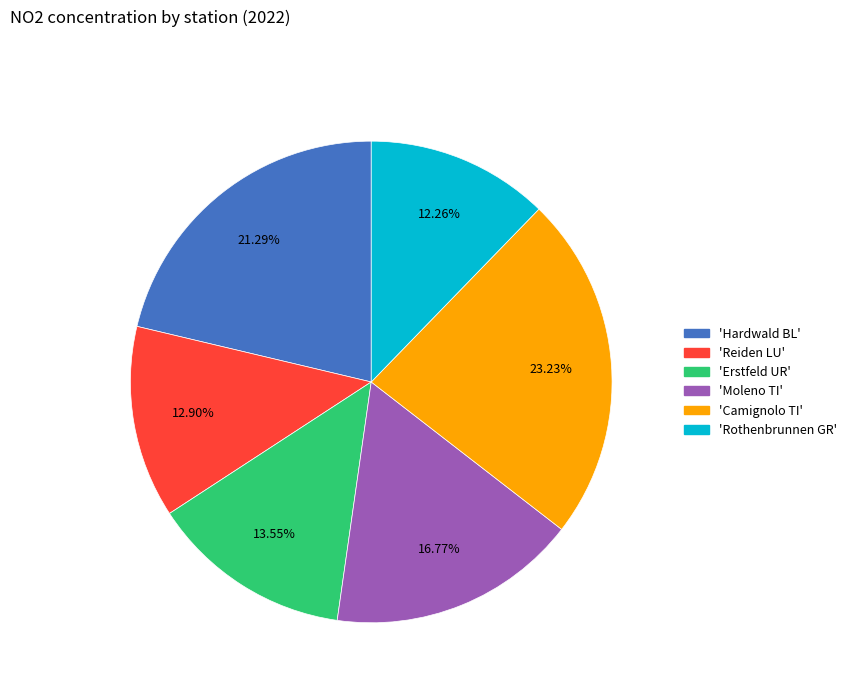

Does any single category account for the majority?

No